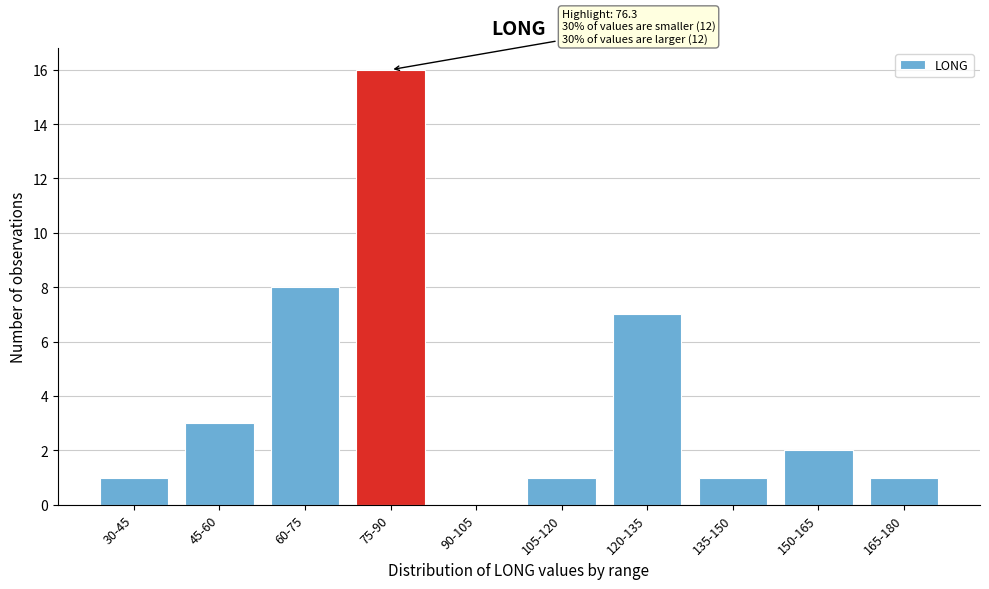

Reading left to right, transcribe all the data shown in this chart.

30-45=1	45-60=3	60-75=8	75-90=16	90-105=0	105-120=1	120-135=7	135-150=1	150-165=2	165-180=1